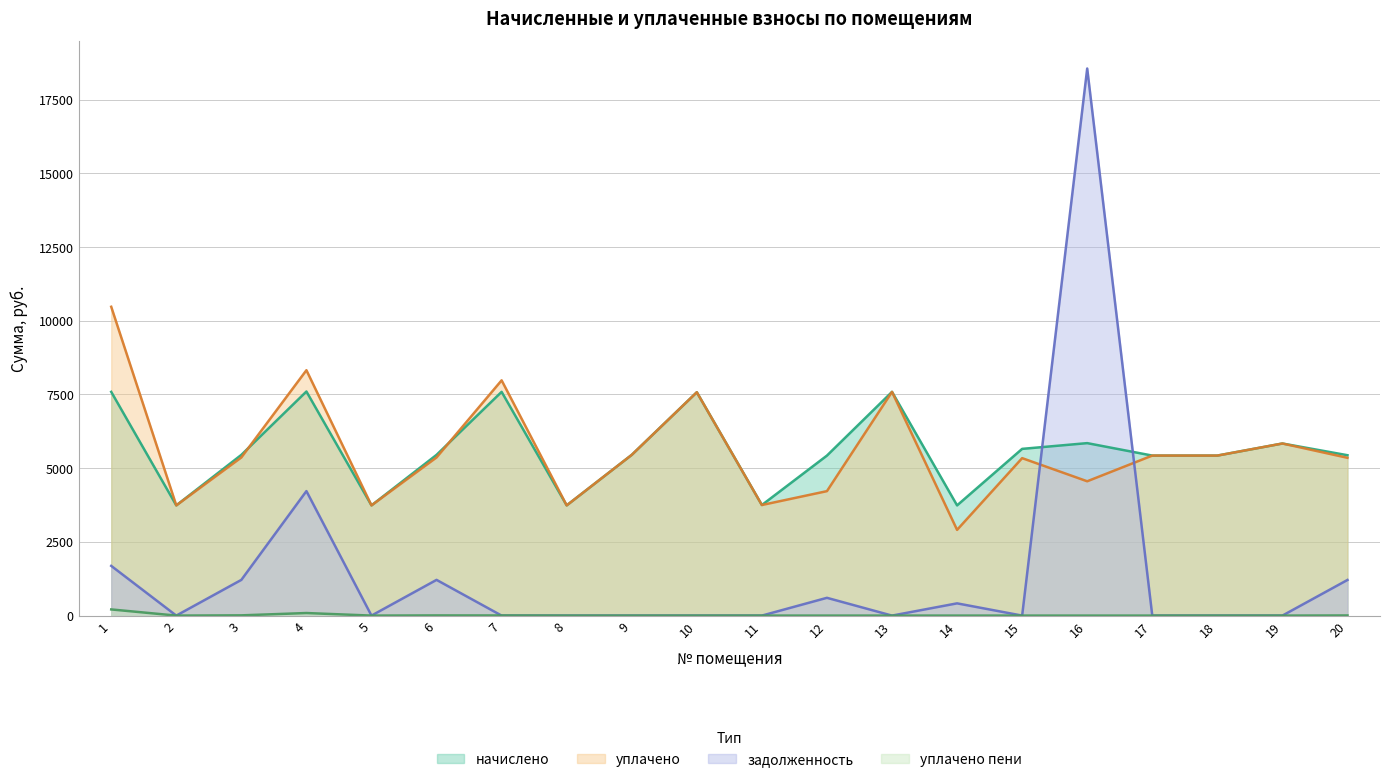

In уплачено пени, how many points are lower than both neighbors (excluding endpoints)?

2